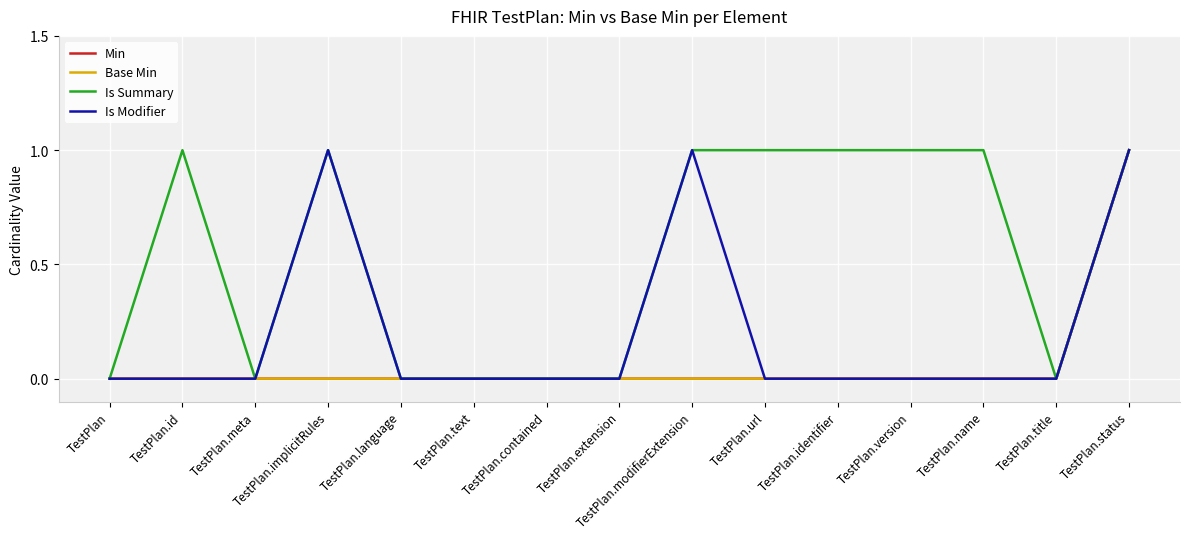

Between TestPlan.id and TestPlan.identifier, which series saw the biggest shift?

Min